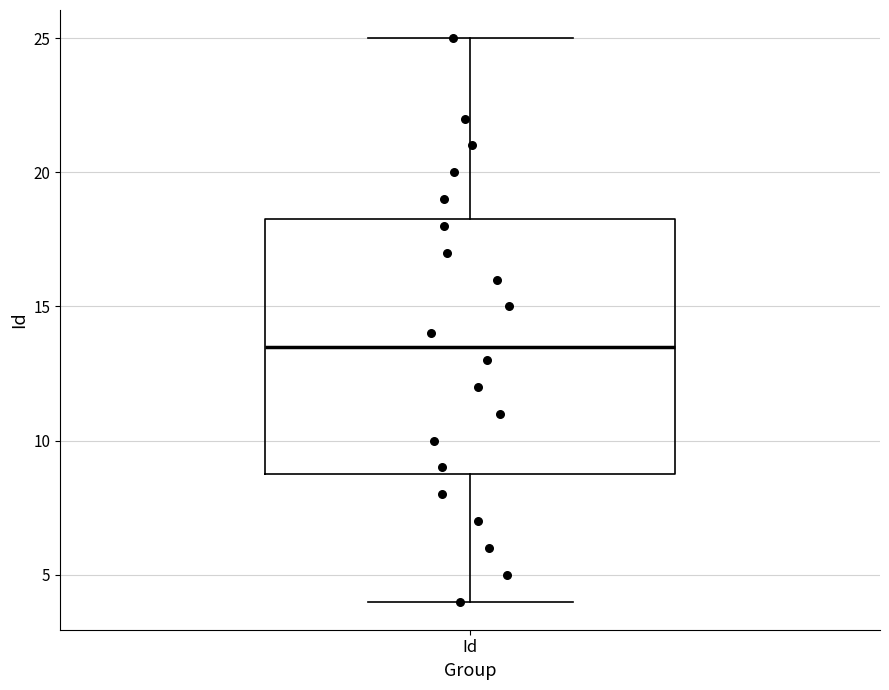

Transcribe this box plot: give where the median line is, the range the box spans, and where the two whiskers end, as read against the y-axis. The values are not printed on the chart, so give them approximately, as read against the axis.

median 13.5, box 9.0 to 18.5, whiskers 4.0 to 25.0